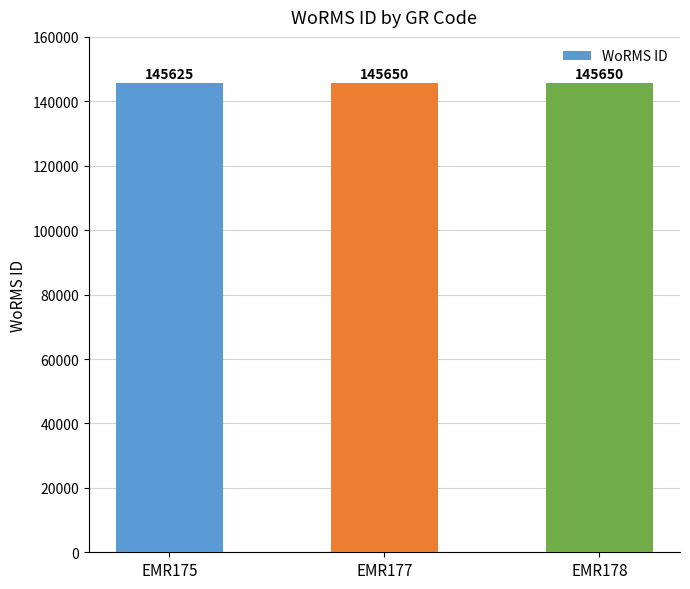

The chart shows a value of 194592 at EMR177. True or false?

False